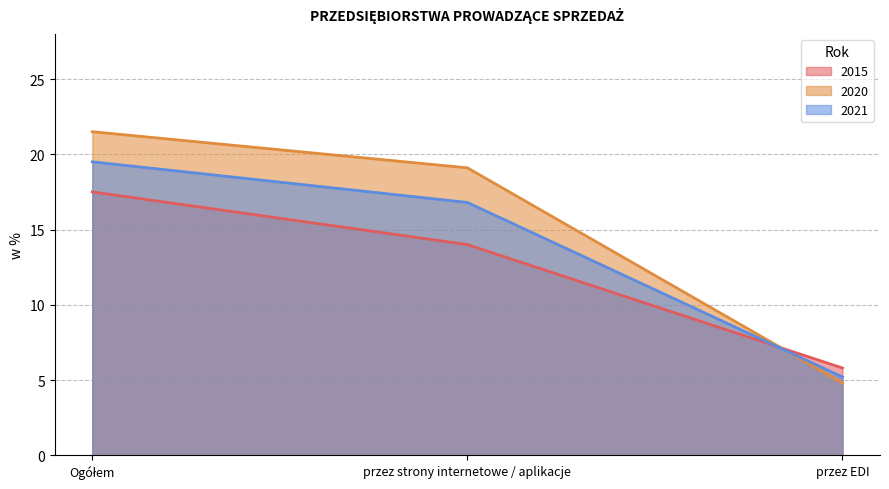

Which category has the lowest value in the 2020 series?

przez EDI